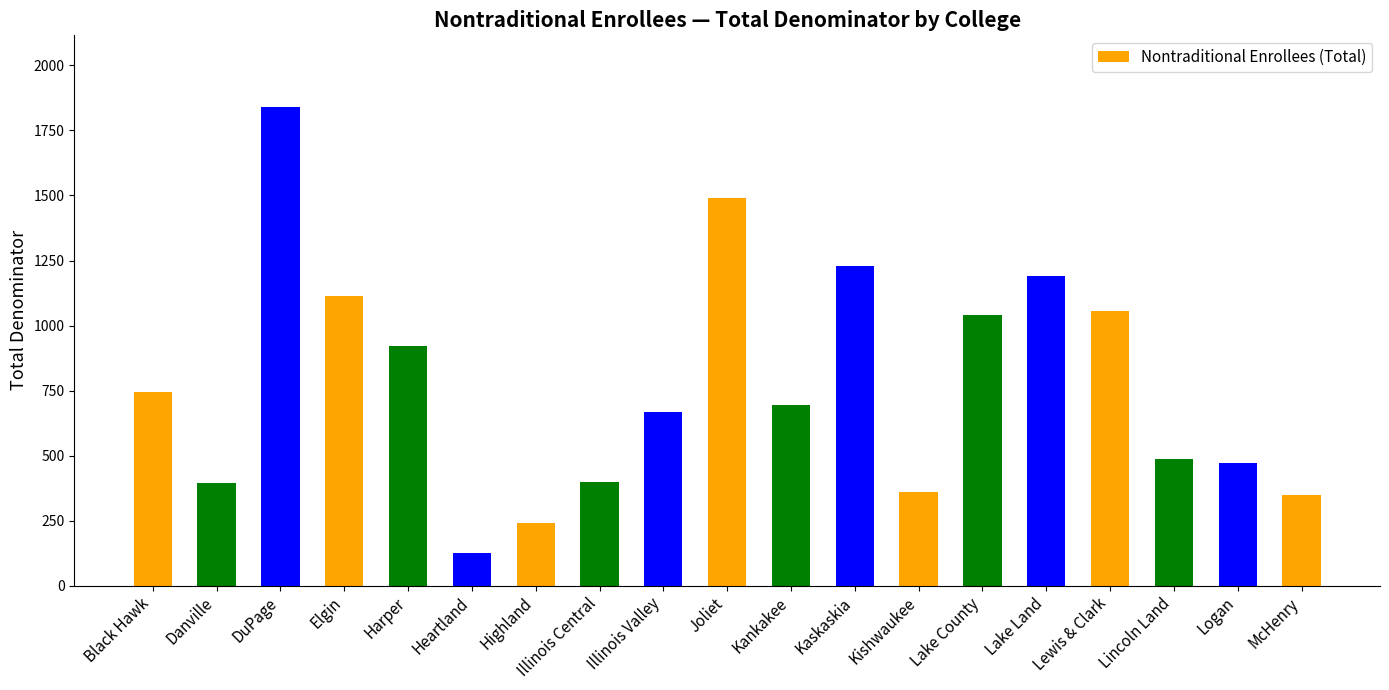

What is the label of the 1st bar from the left?

Black Hawk